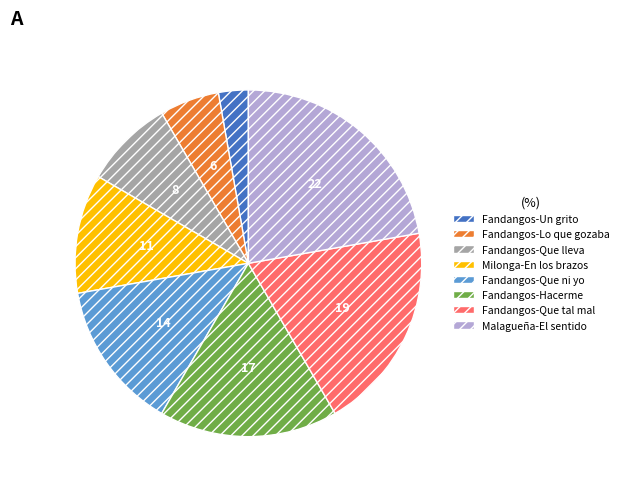

Count the number of slices in the pie.

8